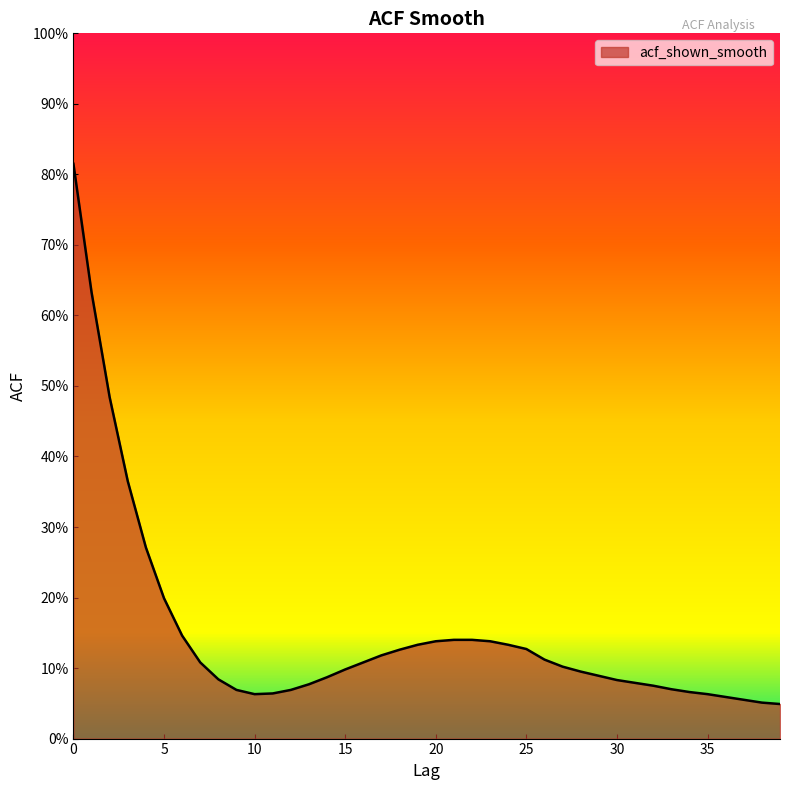

How many series are shown in this chart?

1